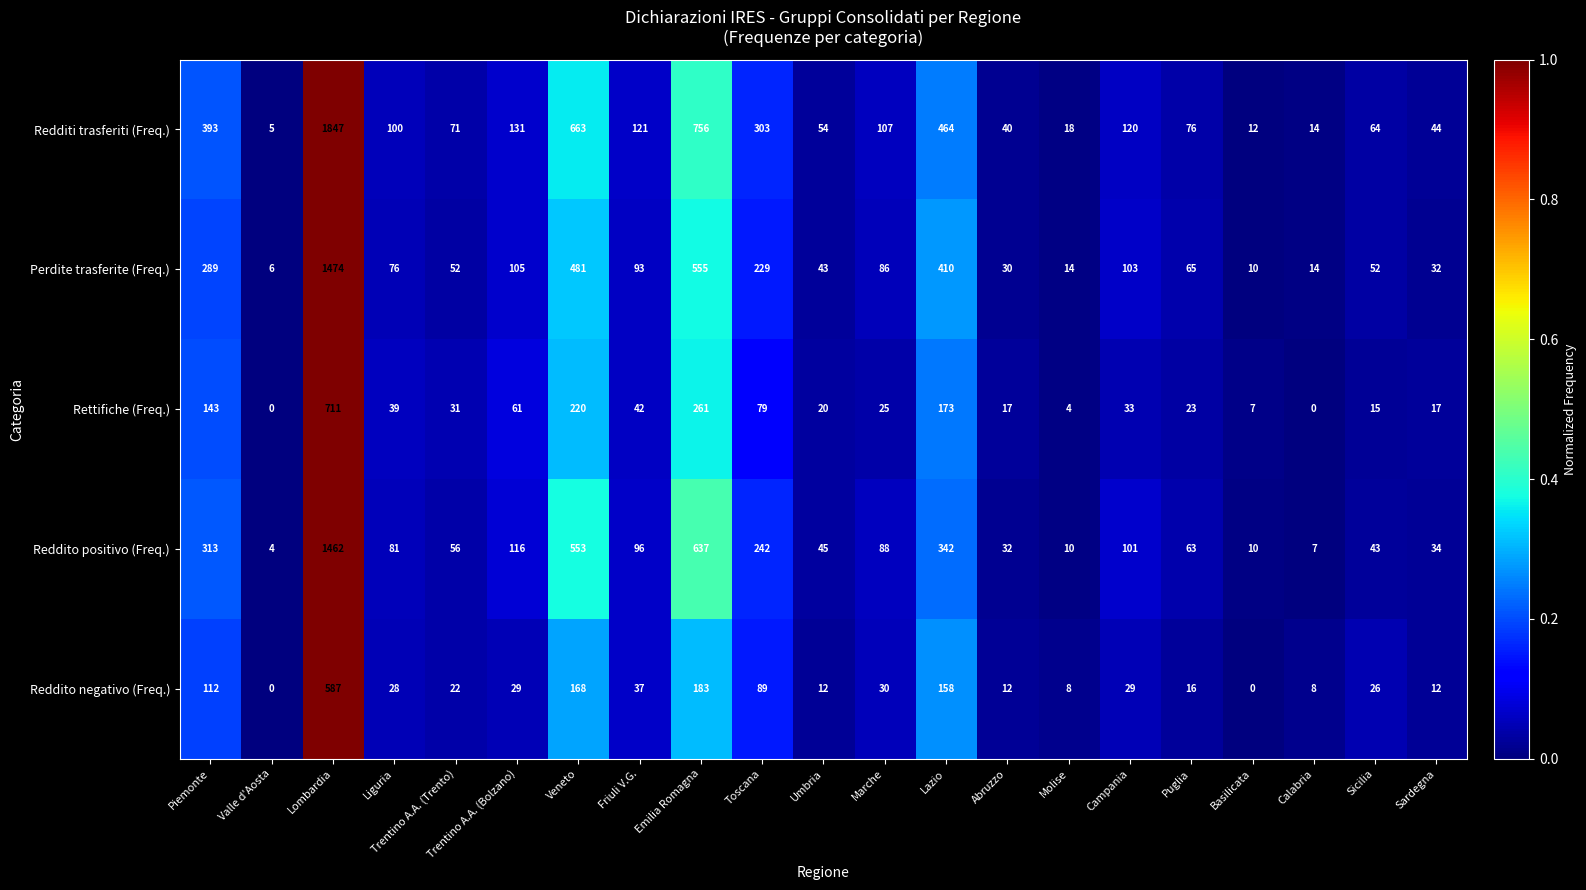

What is the difference between the Perdite trasferite (Freq.) values at Sicilia and Liguria?

24